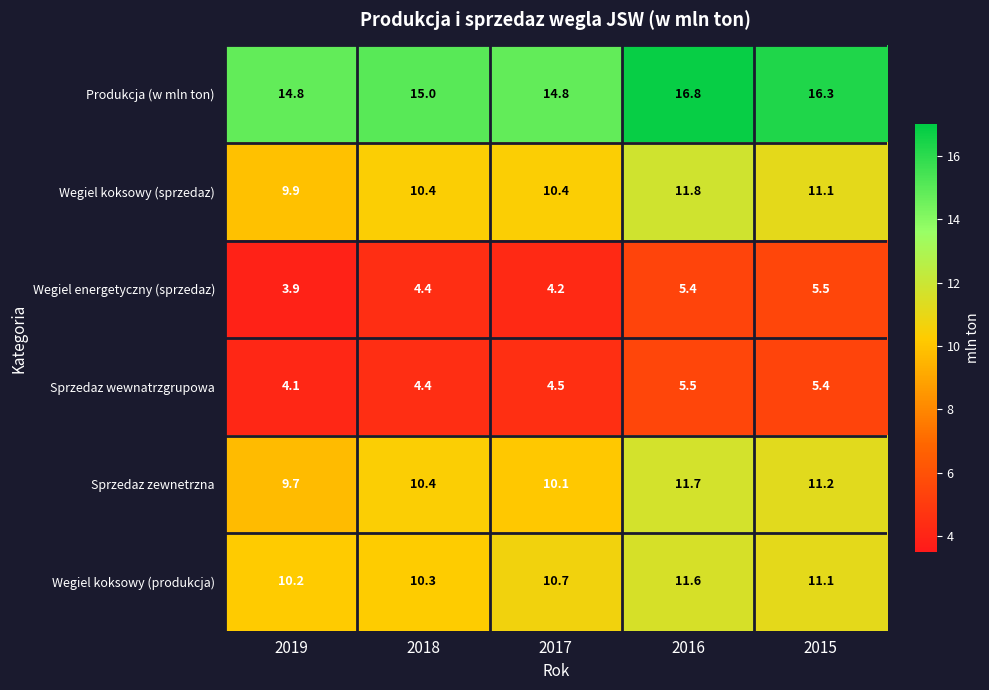

What is the difference between the highest and lowest values at 2017?

10.6